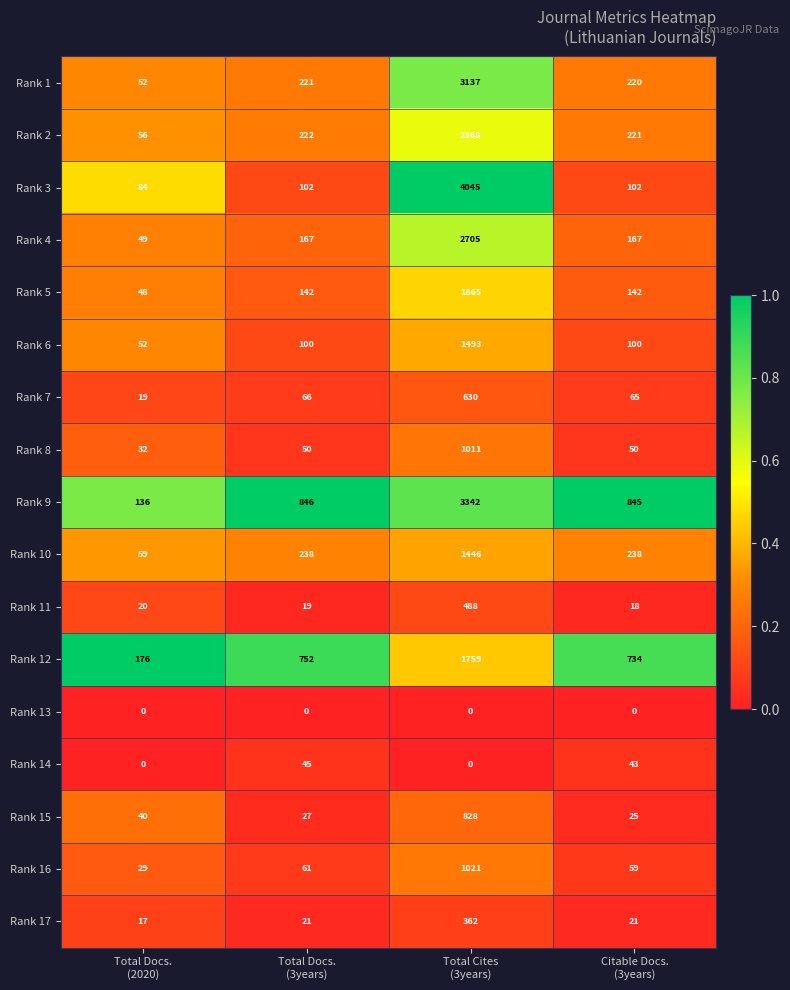

What is the difference between the maximum and minimum values in the Rank 8 series?

979